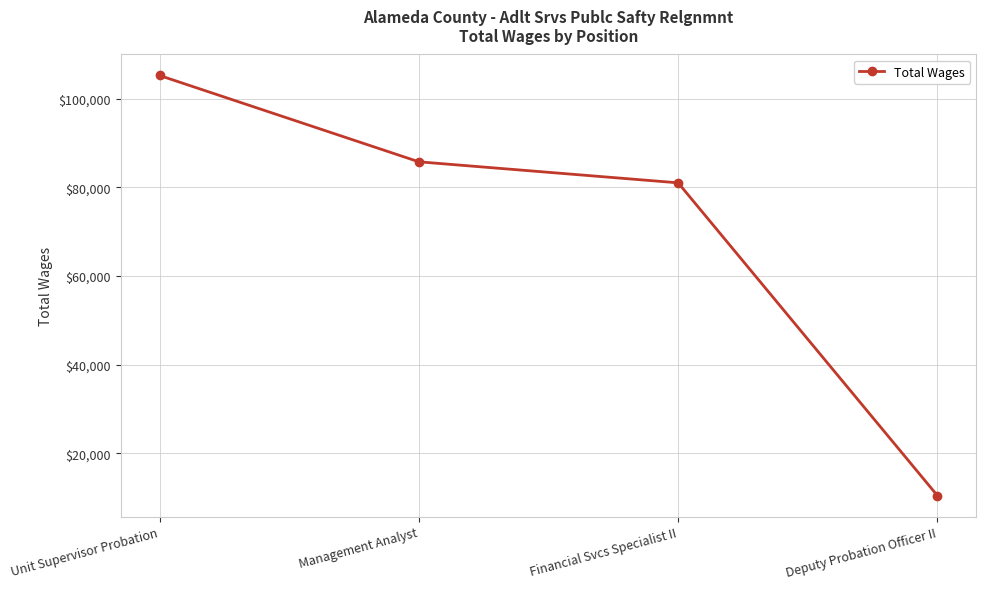

Rank the categories by value from highest to lowest.

Unit Supervisor Probation, Management Analyst, Financial Svcs Specialist II, Deputy Probation Officer II